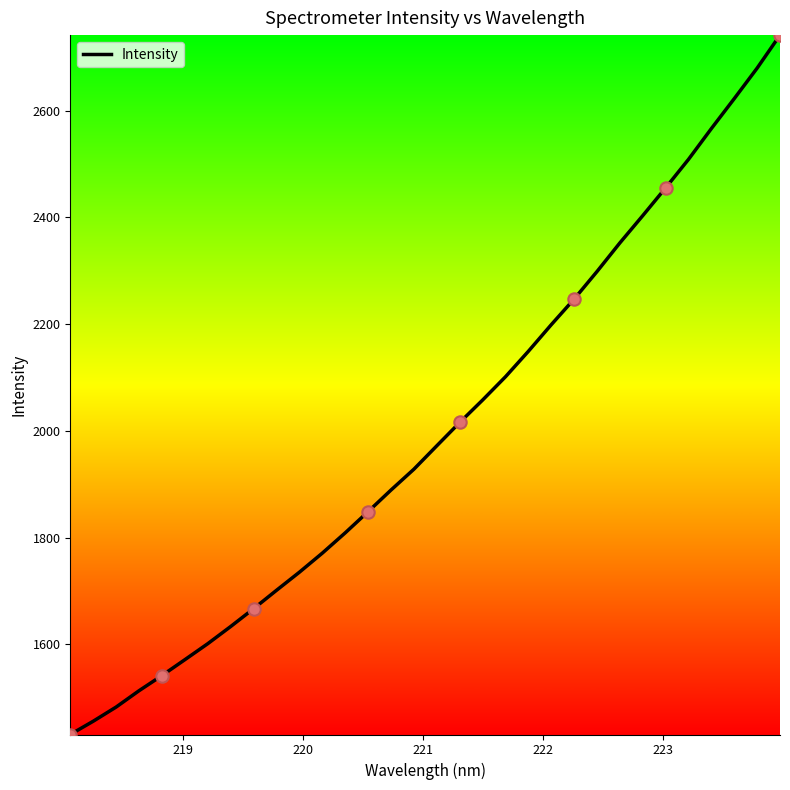

What is the maximum value shown in the chart?

2741.4